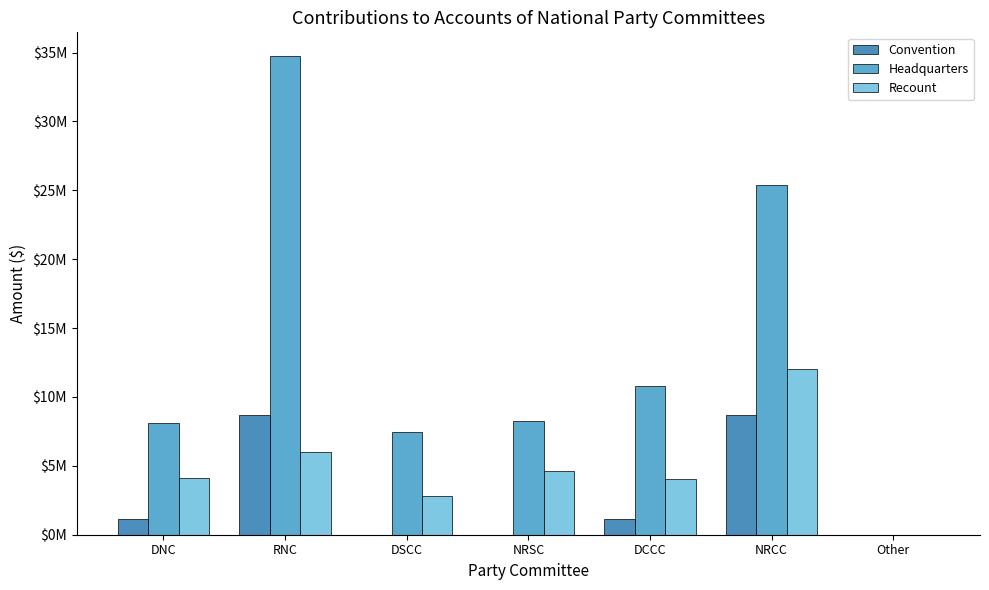

Reading left to right, list all the values displayed in this chart.

Convention: 1163469.0	8655939.0	0.0	0.0	1163469.0	8655939.0	0.0
Headquarters: 8123226.4	34736510.2	7481705.0	8231675.0	10830835.0	25366173.5	0.0
Recount: 4151587.7	5992945.2	2792210.0	4615463.1	4052928.0	12063740.3	0.0